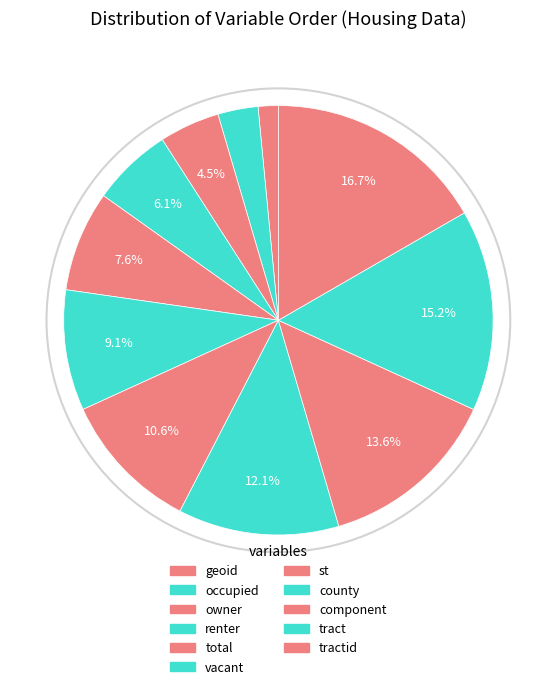

Approximately how many times larger is the value at tract compared to tractid?

0.9